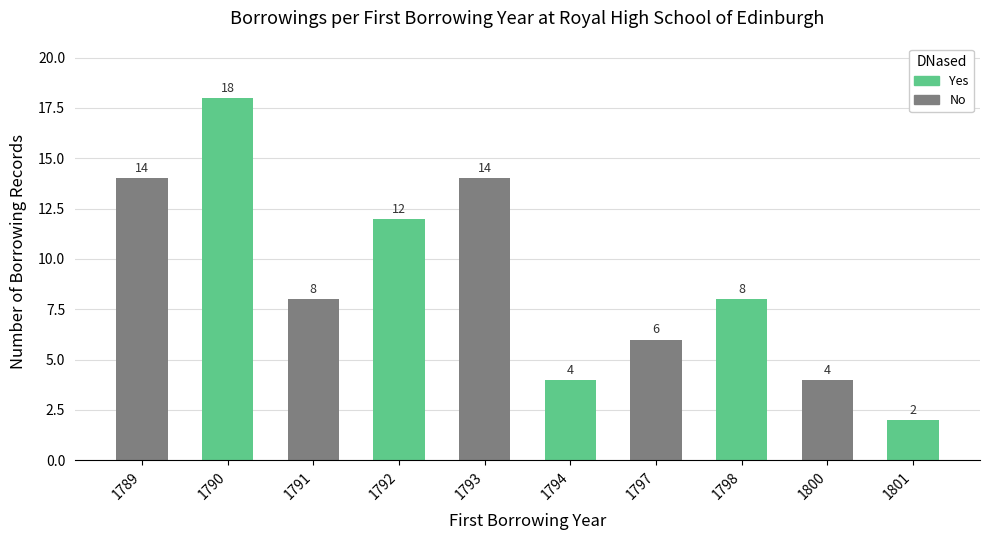

Is it true that the value at 1791 is 11?

False